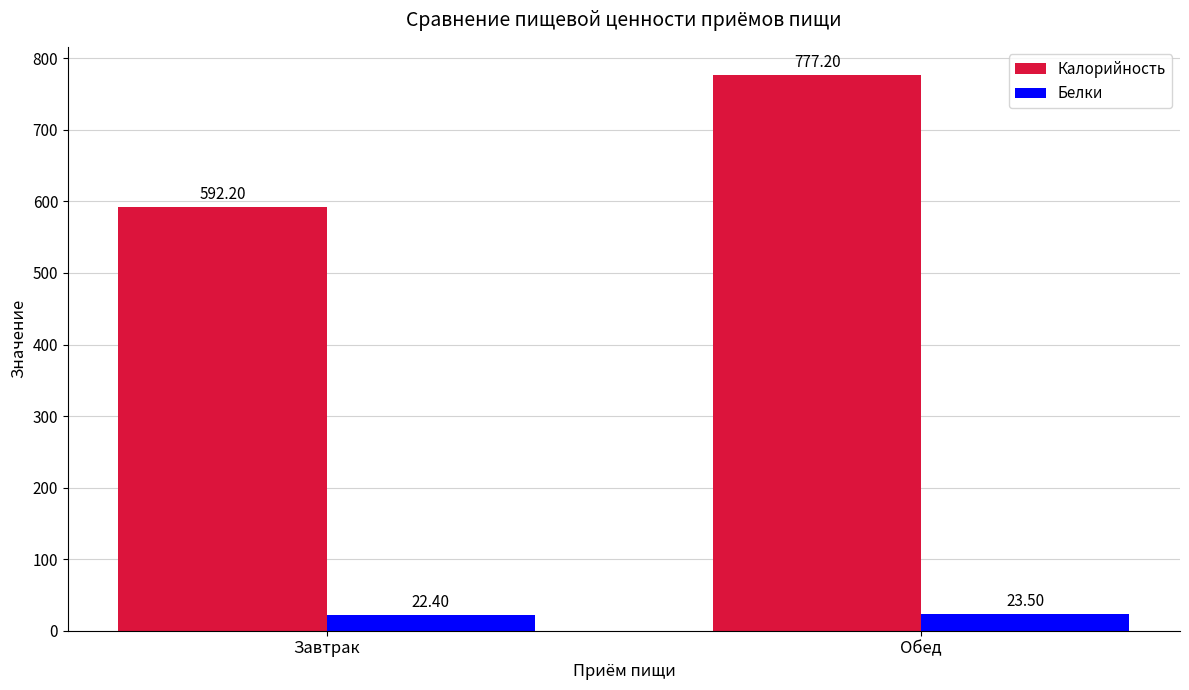

Rank the series at Завтрак from highest to lowest value.

Калорийность, Белки